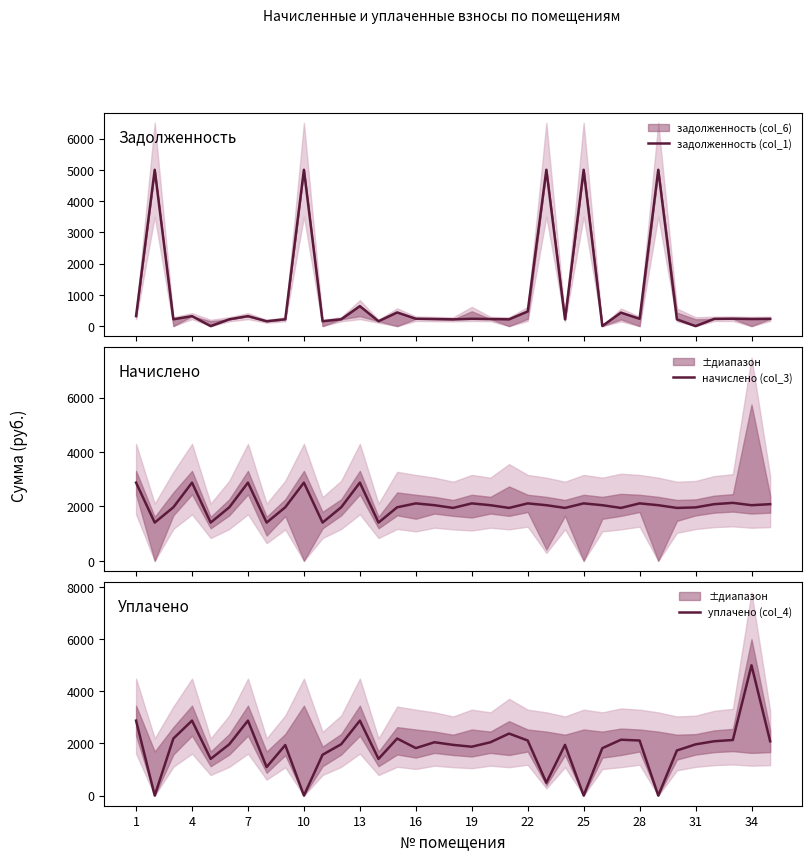

What is the difference between the maximum and minimum values in the задолженность (col_1) series?

5000.0